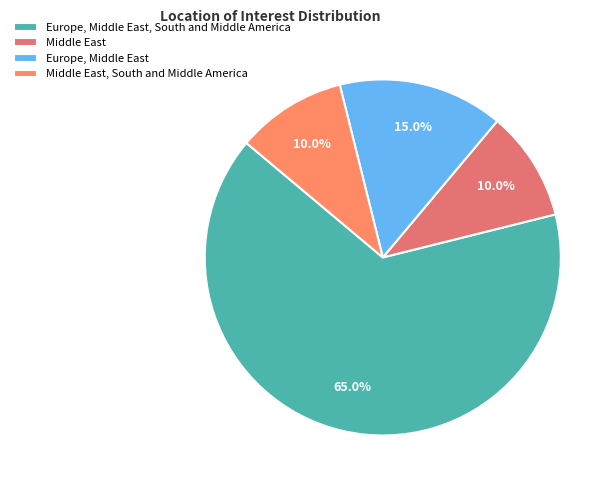

What percentage do Middle East, South and Middle America and Europe, Middle East, South and Middle America together represent?

75.0%